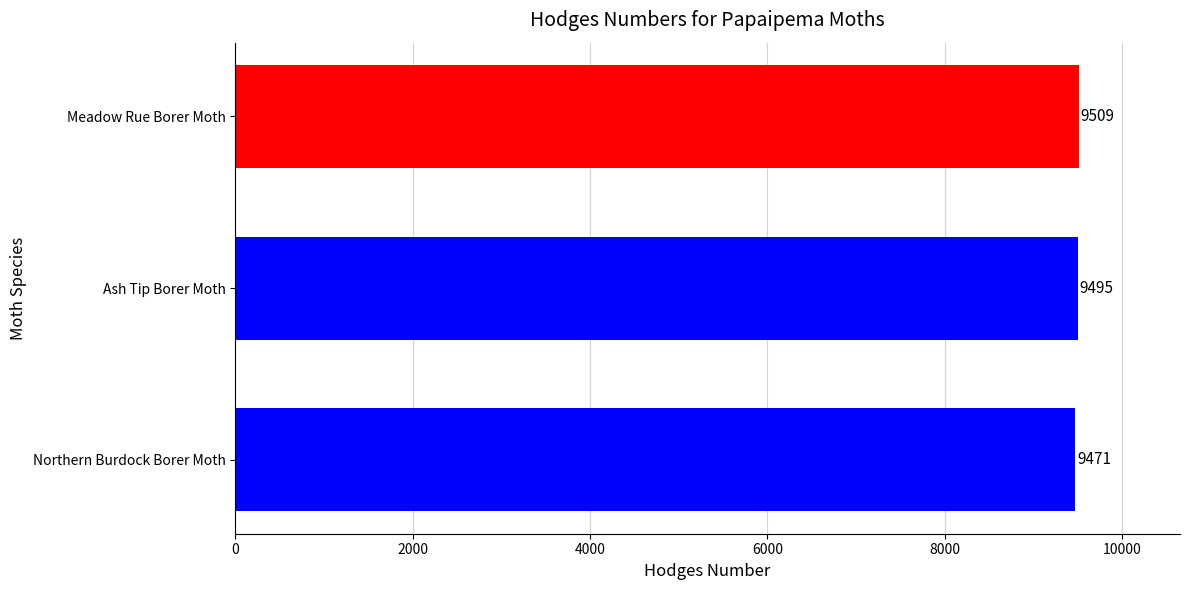

What is the difference between the second highest and minimum values?

24